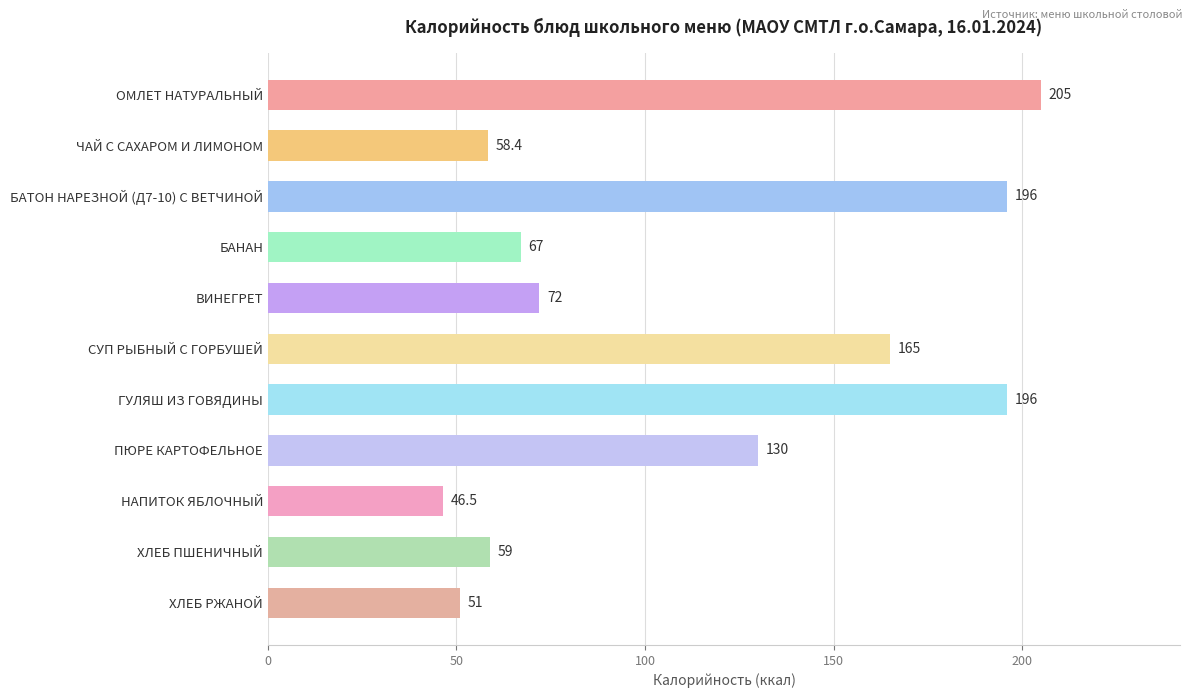

Count the number of categories in the chart.

11